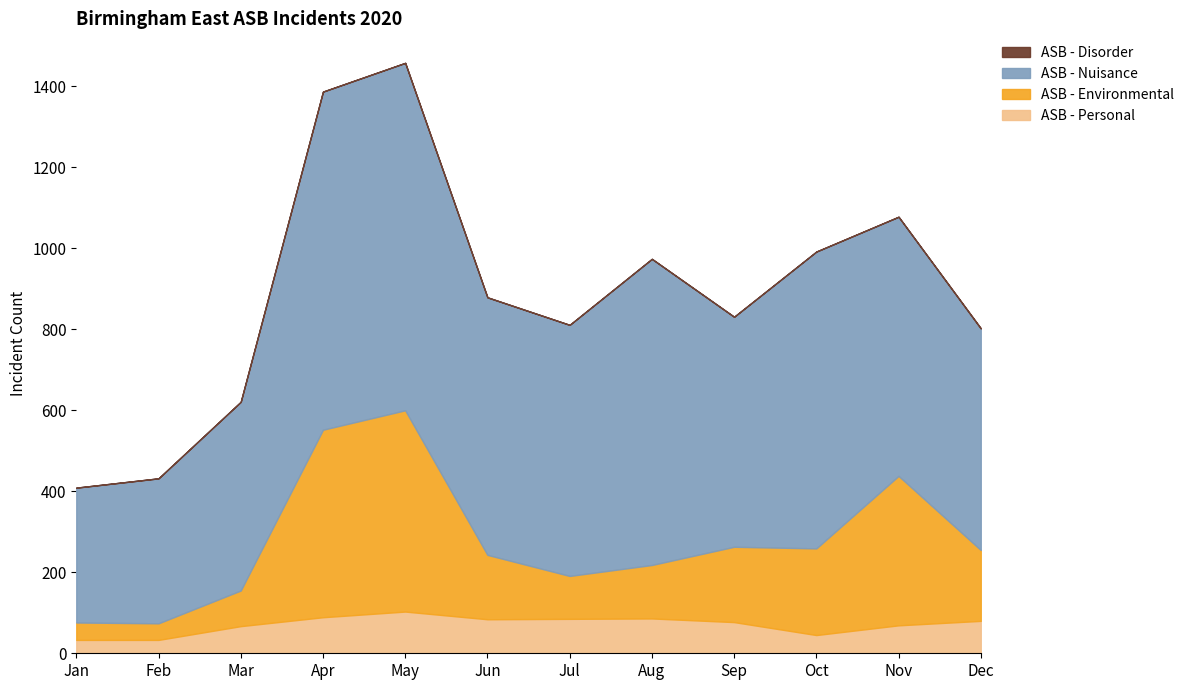

How many values in the ASB - Personal series exceed 80?

5